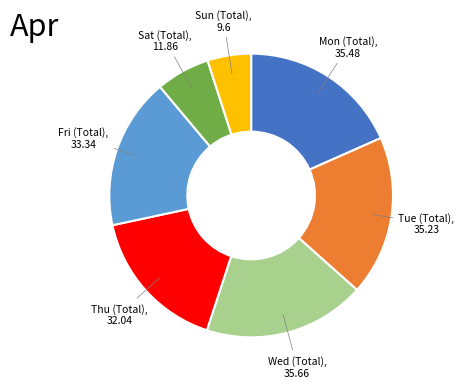

Is there a majority slice in this chart?

No